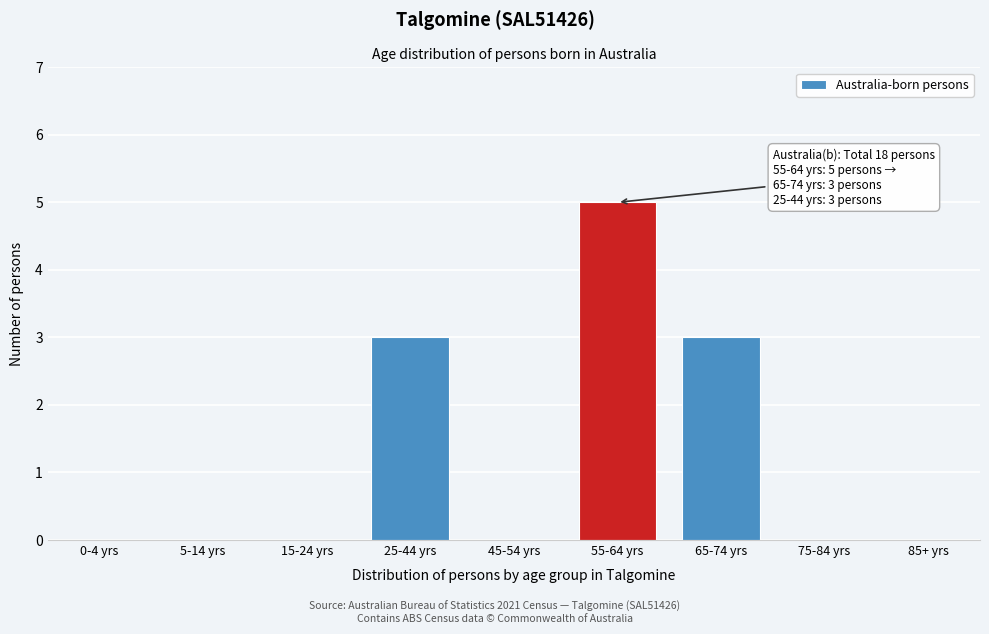

Reading right to left, list all the values displayed in this chart.

85+ yrs=0	75-84 yrs=0	65-74 yrs=3	55-64 yrs=5	45-54 yrs=0	25-44 yrs=3	15-24 yrs=0	5-14 yrs=0	0-4 yrs=0